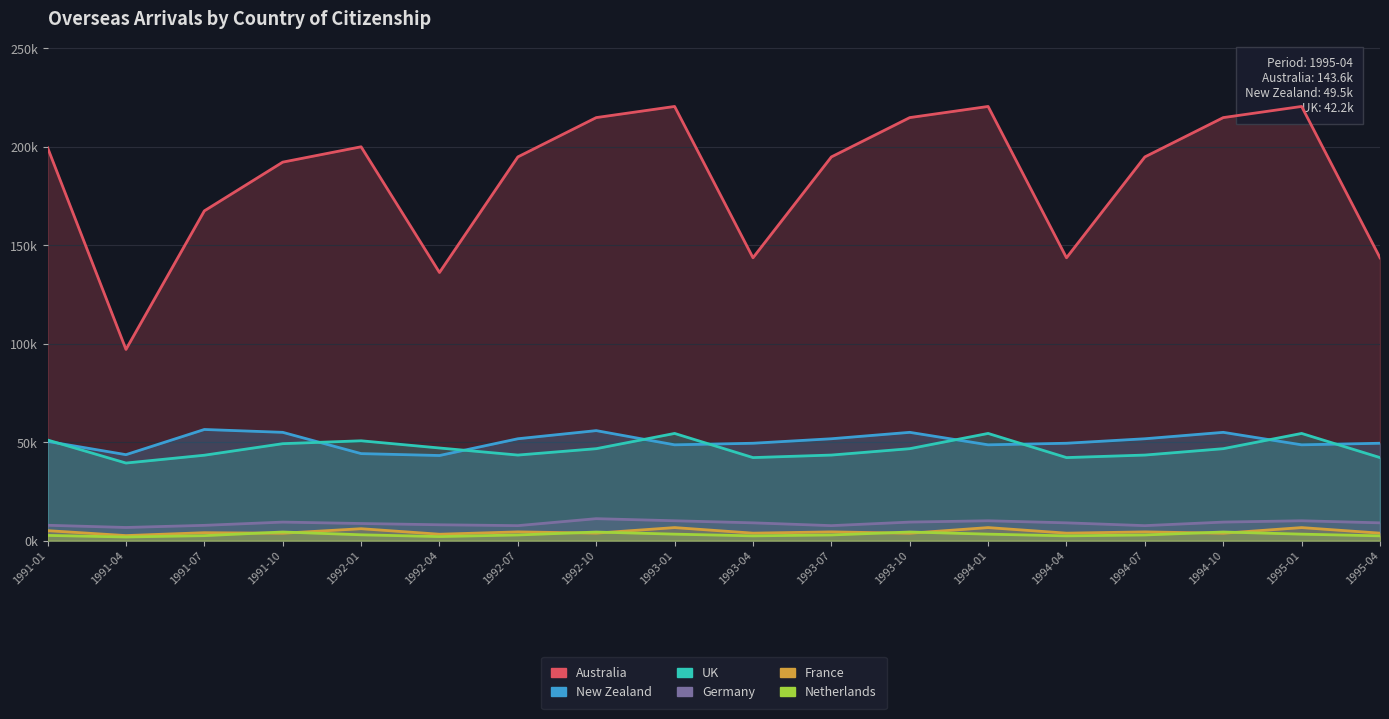

What is the sum of the Australia values at 1994-01 and 1993-07?

415.3